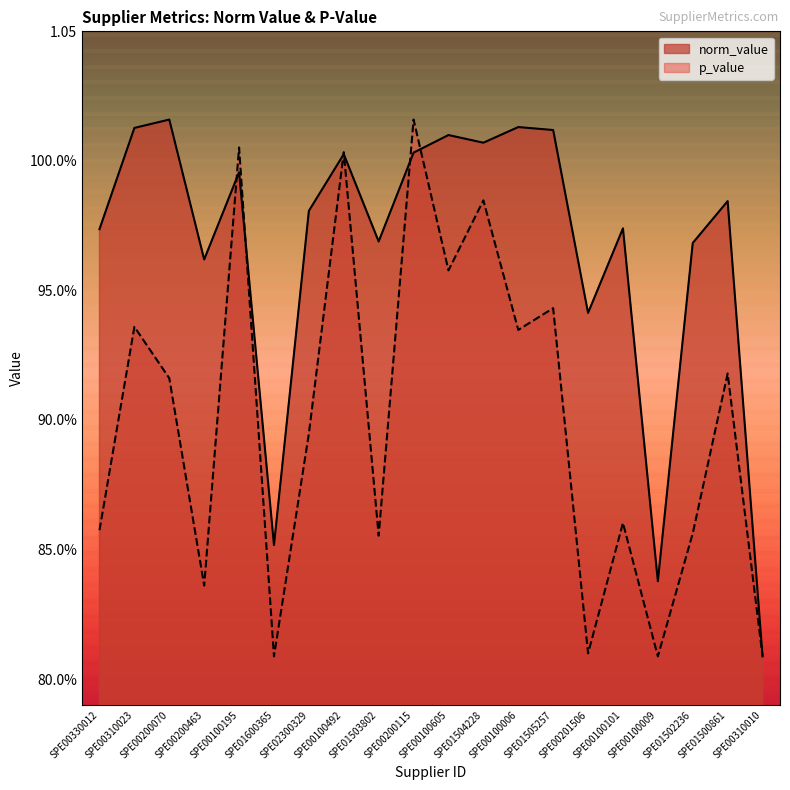

What is the label of the 4th point from the right?

SPE00100009